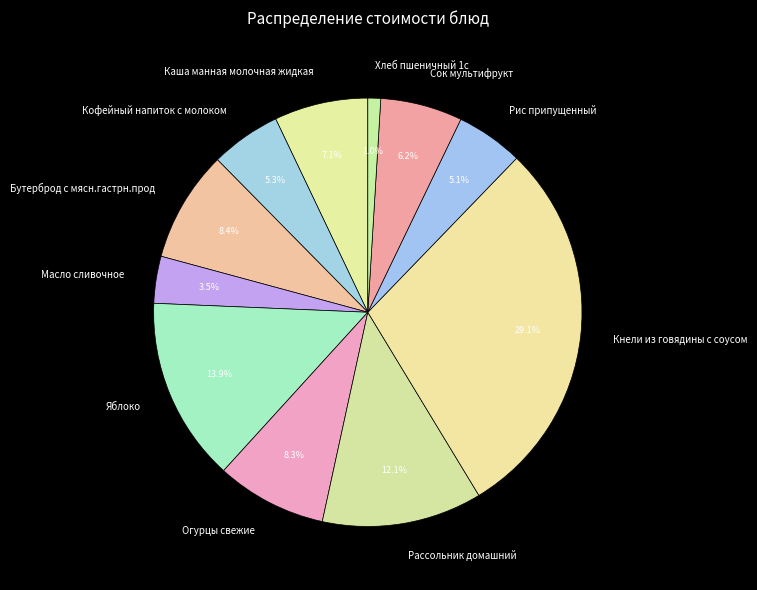

To the nearest percent, what is the average slice percentage?

9%